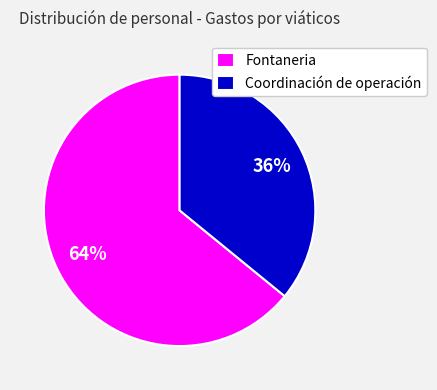

Is Fontaneria the majority of the pie?

Yes